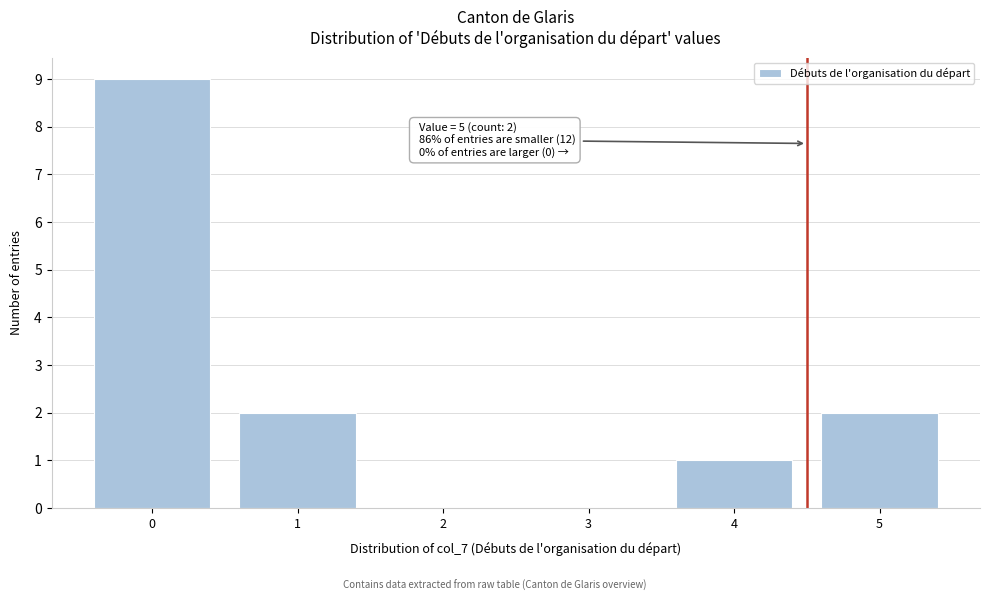

Which range on the x-axis has the tallest bar?

-0.5 to 0.5